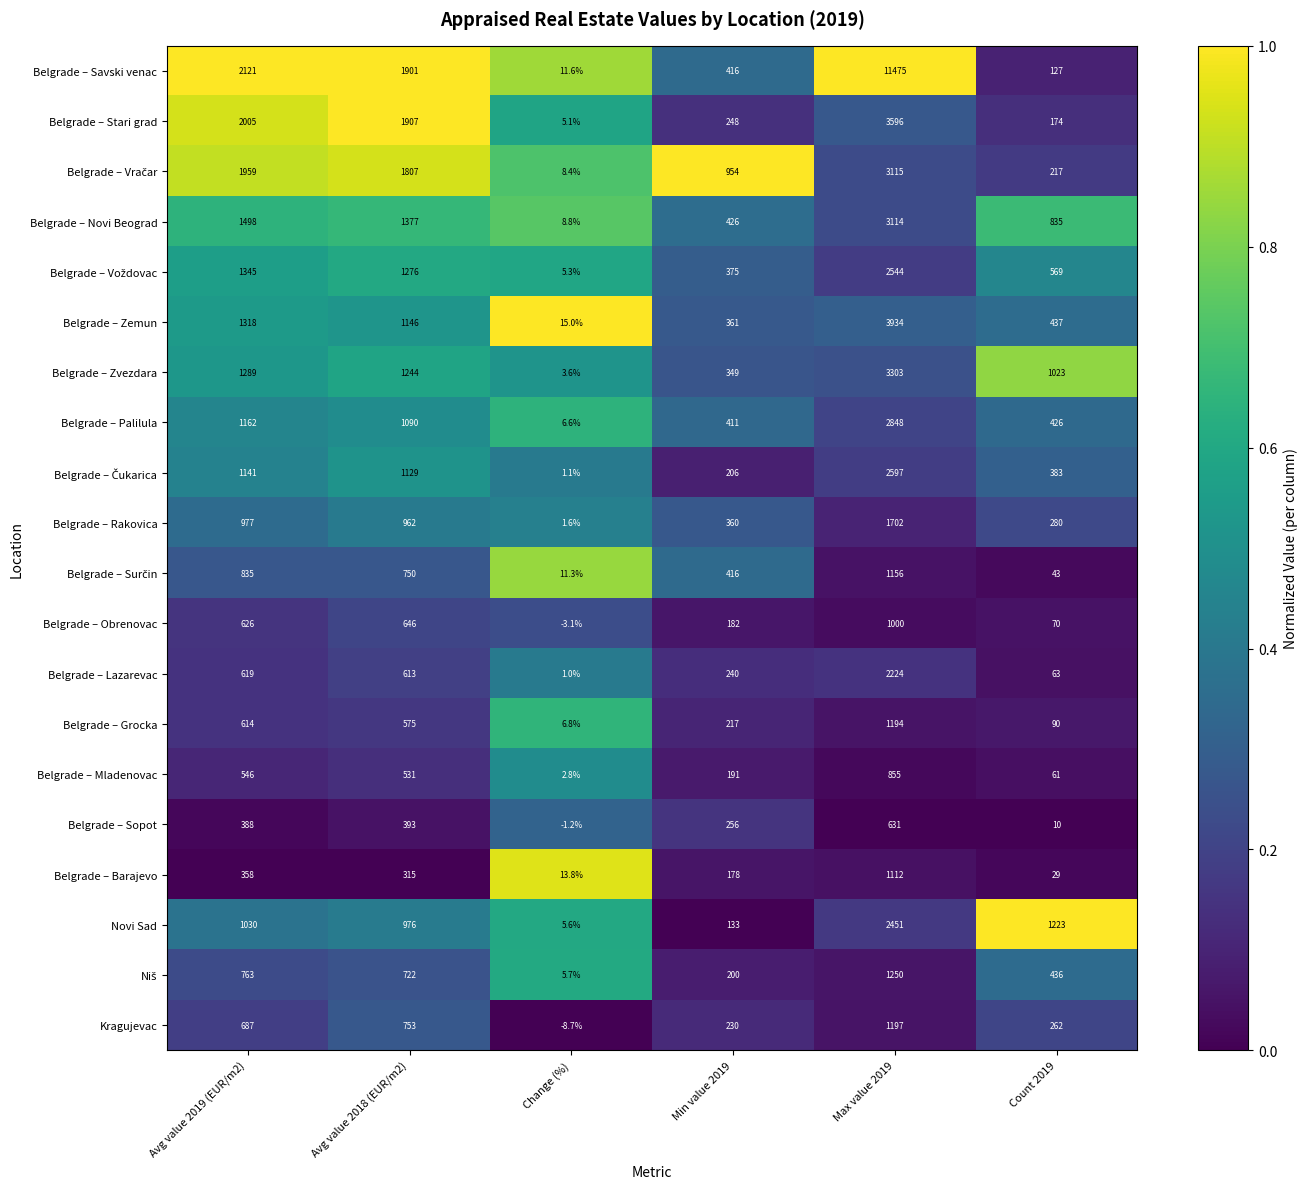

What is the sum of all Belgrade – Mladenovac values?

2186.8